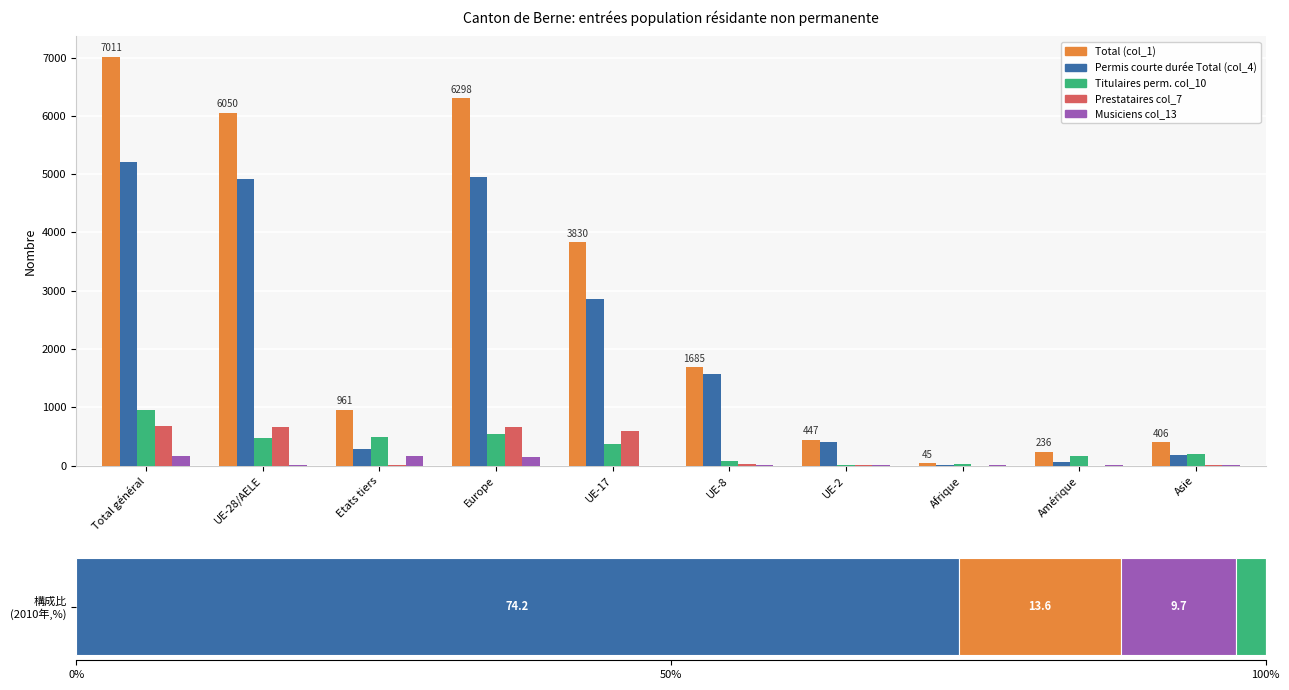

What is the label of the 3rd bar from the right?

Afrique